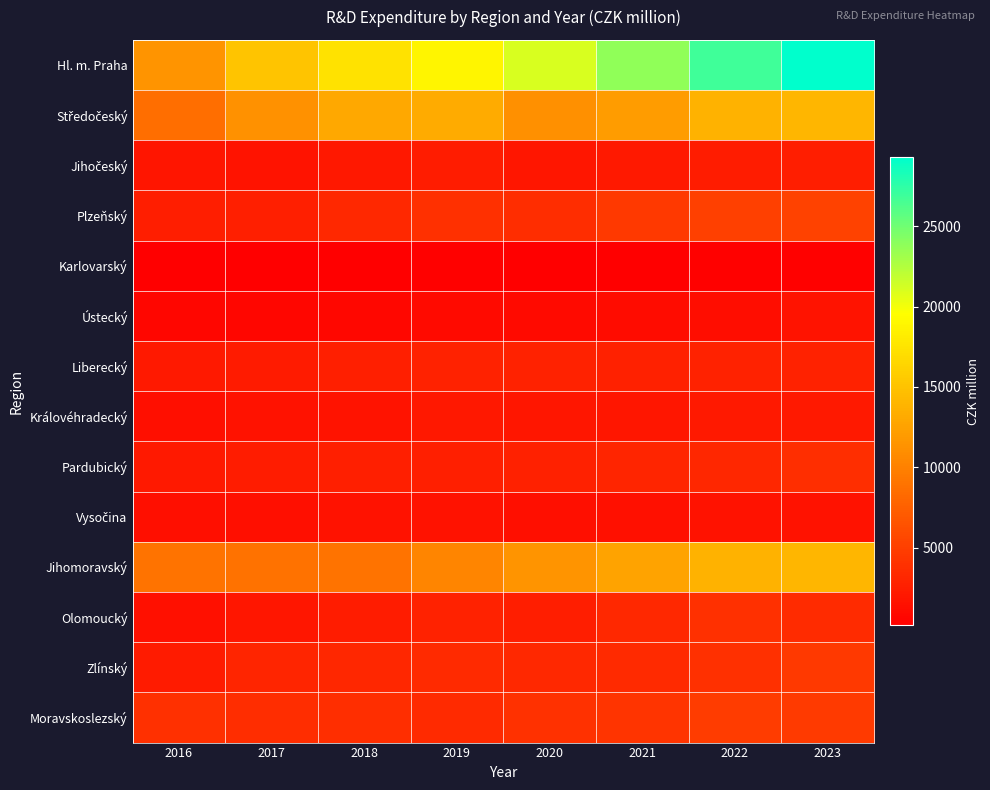

What is the total value across all series at 2016?

48980.2